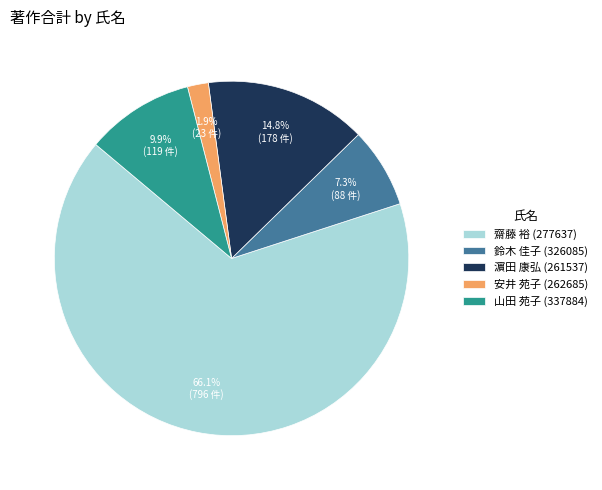

To the nearest percent, what percentage of the pie is 鈴木 佳子 (326085)?

7%